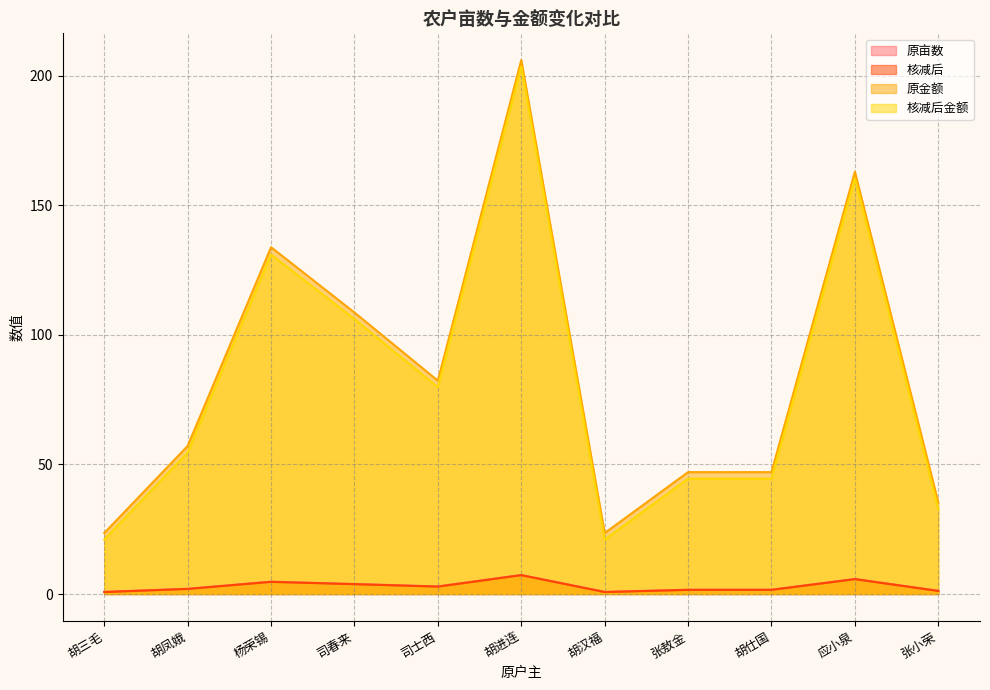

What is the sum of all 原亩数 values?

33.1